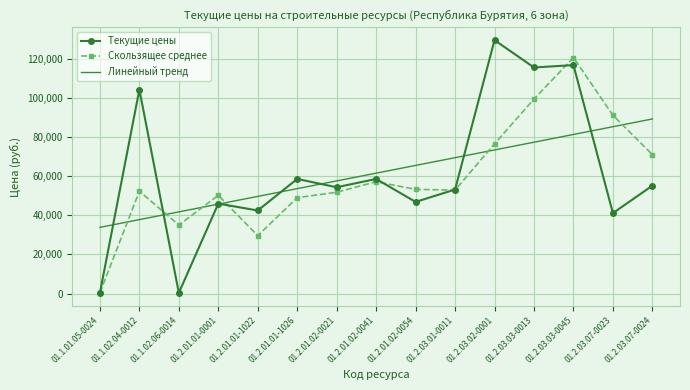

True or false: Текущие цены and Скользящее среднее intersect in this chart.

True